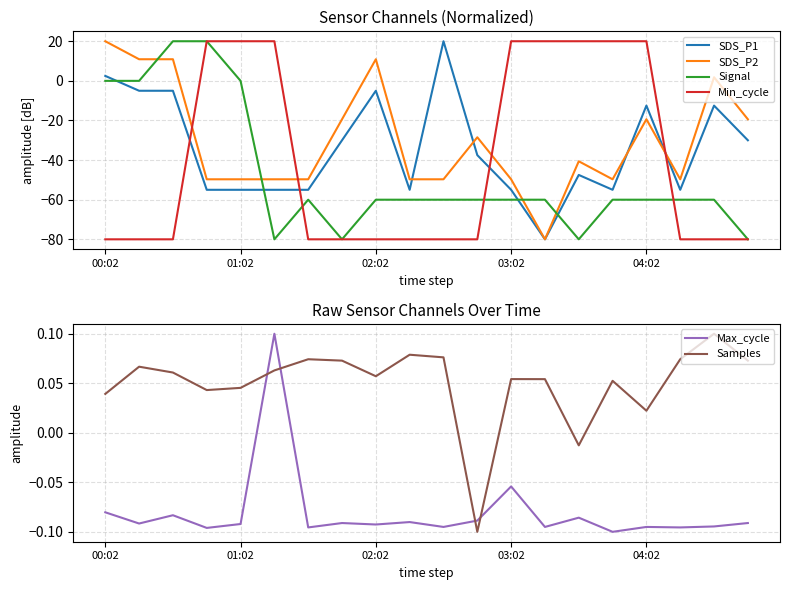

What is the smallest value displayed?

-80.0